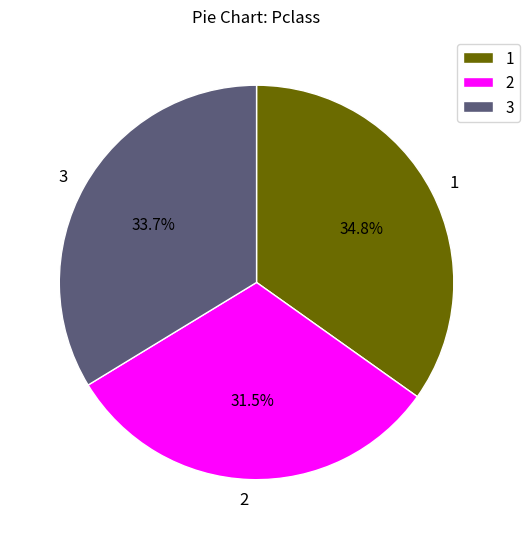

How many slices are in this pie chart?

3